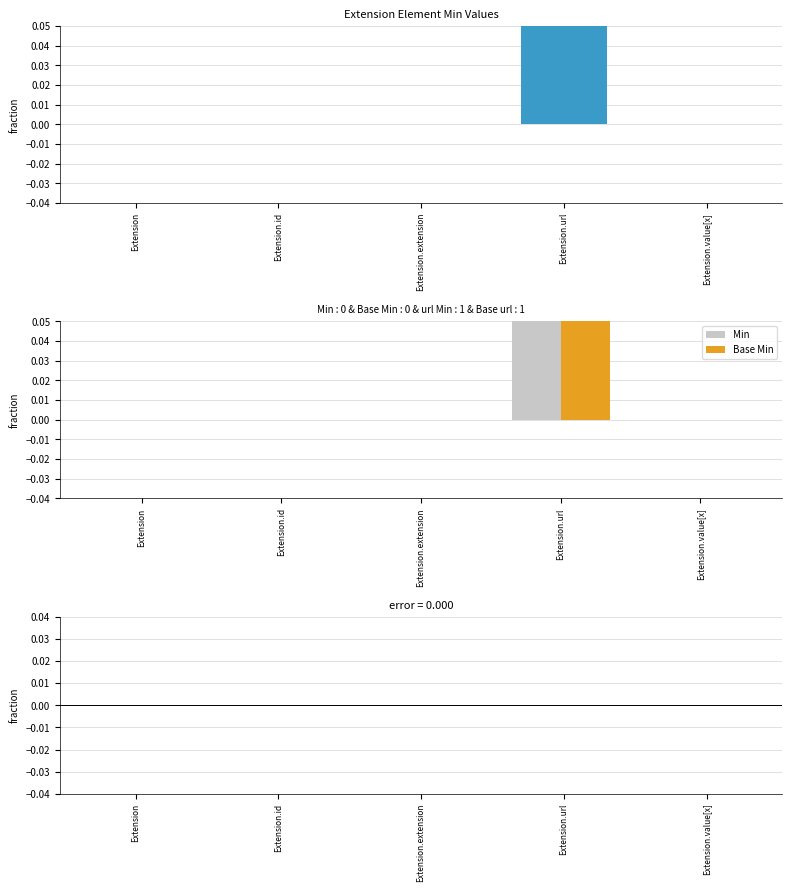

At which category does the chart reach its minimum across all series?

Extension